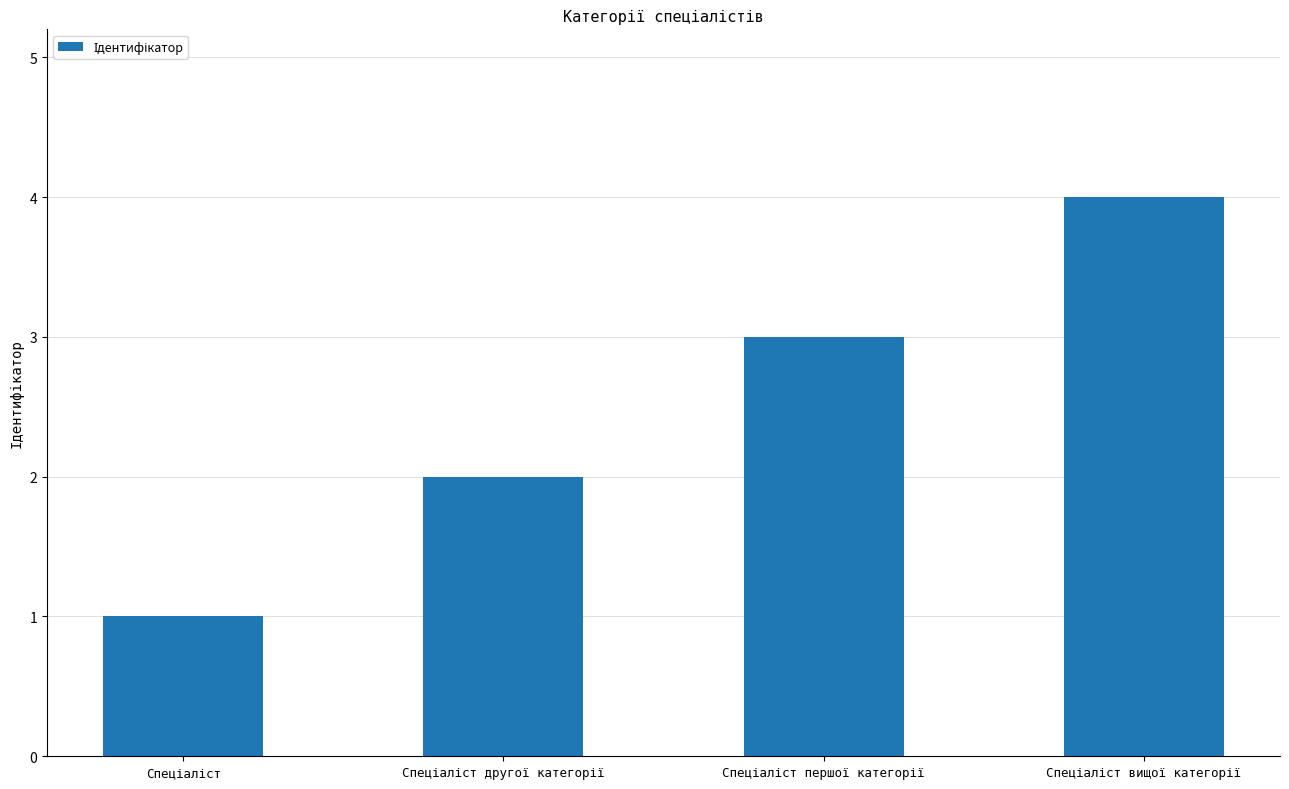

What is the smallest value displayed?

1